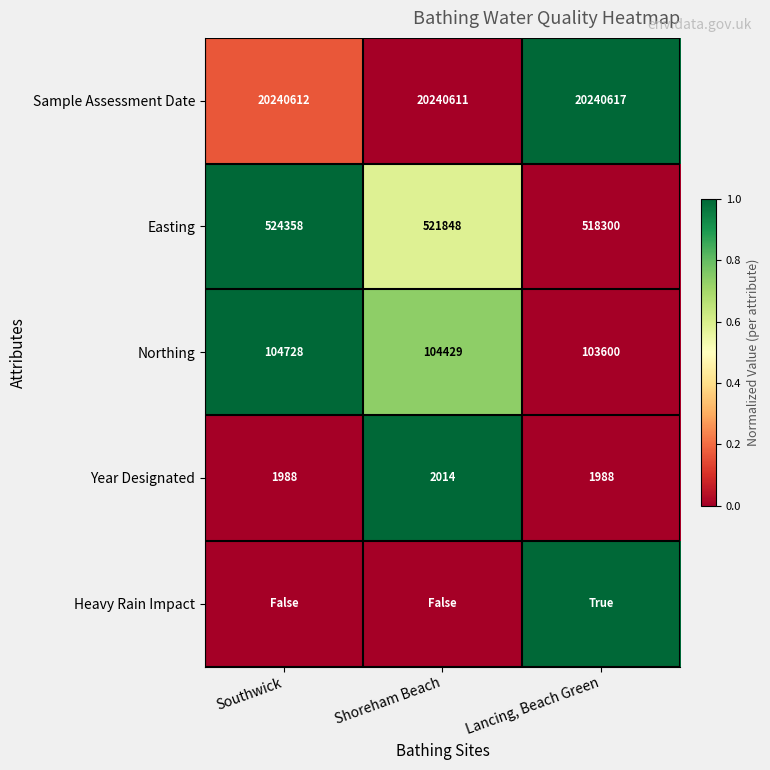

List the labels in order of Northing value, largest first.

Southwick, Shoreham Beach, Lancing, Beach Green